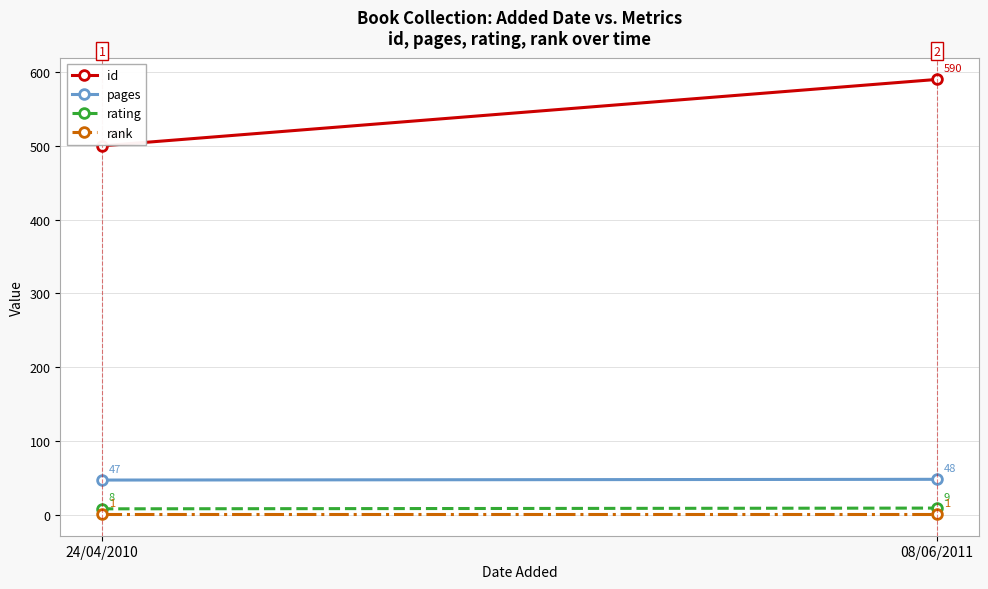

Reading left to right, transcribe all the data shown in this chart.

id: 24/04/2010=500	08/06/2011=590
pages: 24/04/2010=47	08/06/2011=48
rating: 24/04/2010=8	08/06/2011=9
rank: 24/04/2010=1	08/06/2011=1